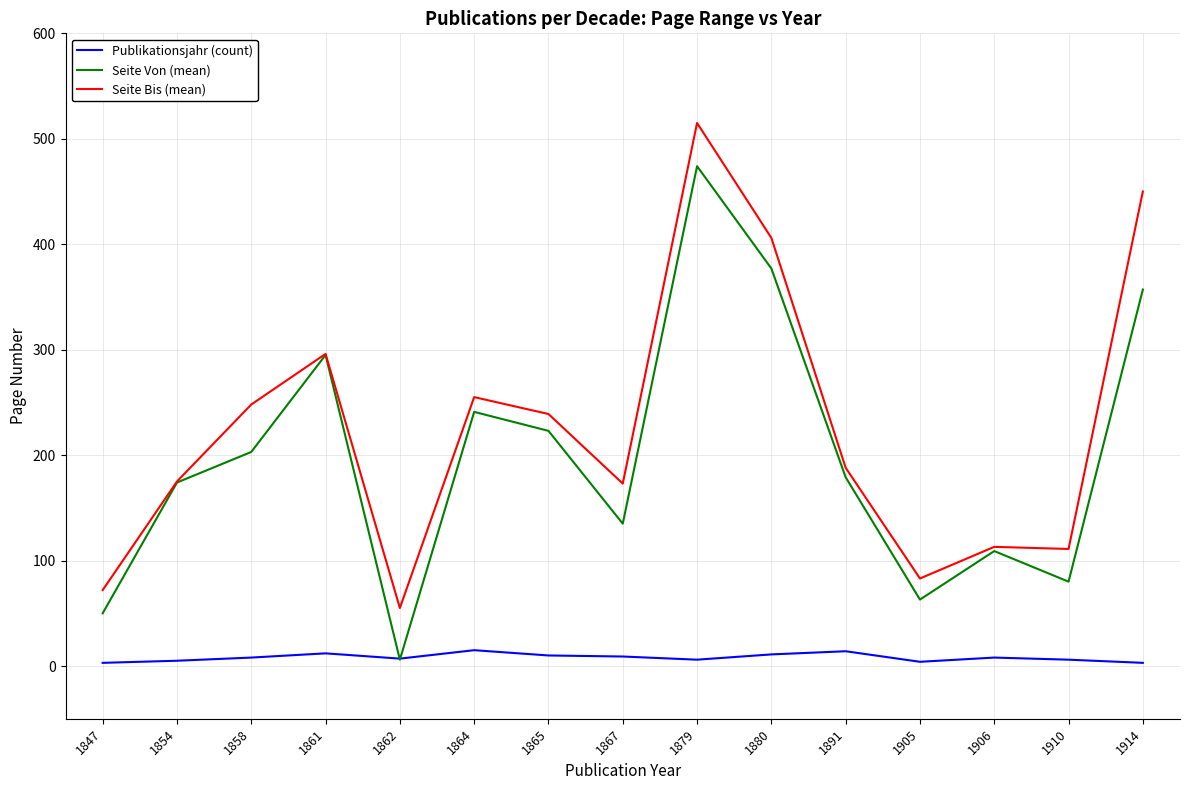

How many interior local valleys does the Seite Von (mean) series have?

4